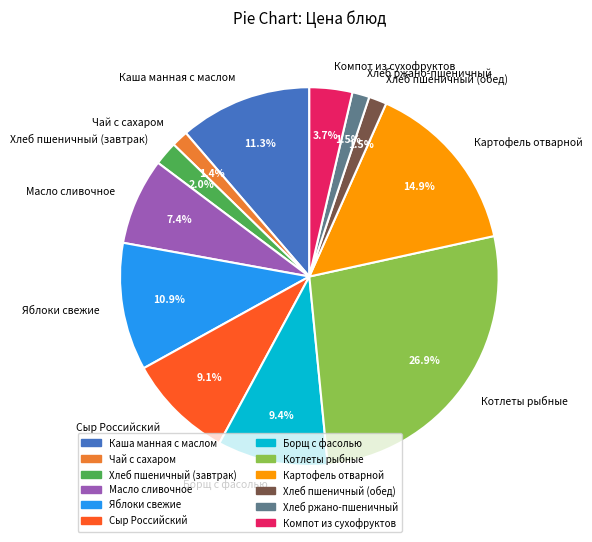

How many segments does this pie chart have?

12